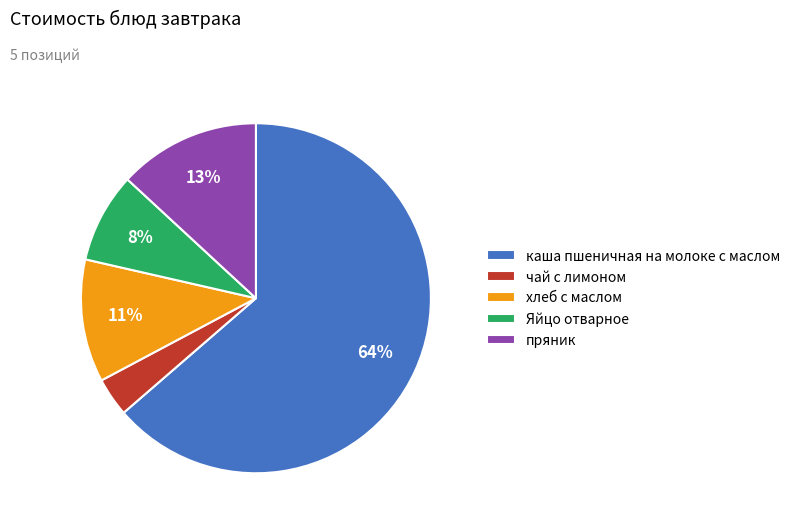

How many slices are in this pie chart?

5